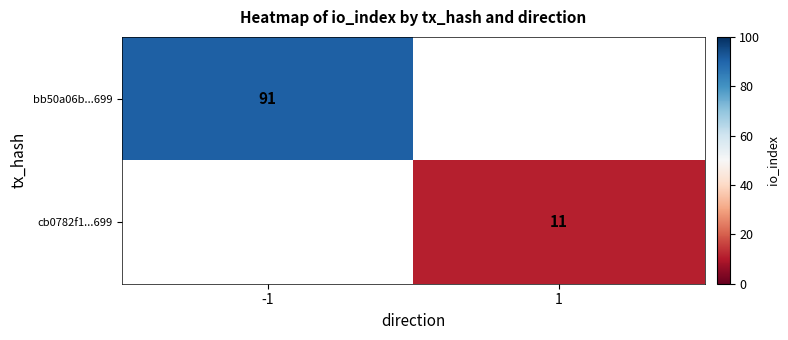

Is the value of cb0782f1...699 at 1 greater than the value of bb50a06b...699 at -1?

No